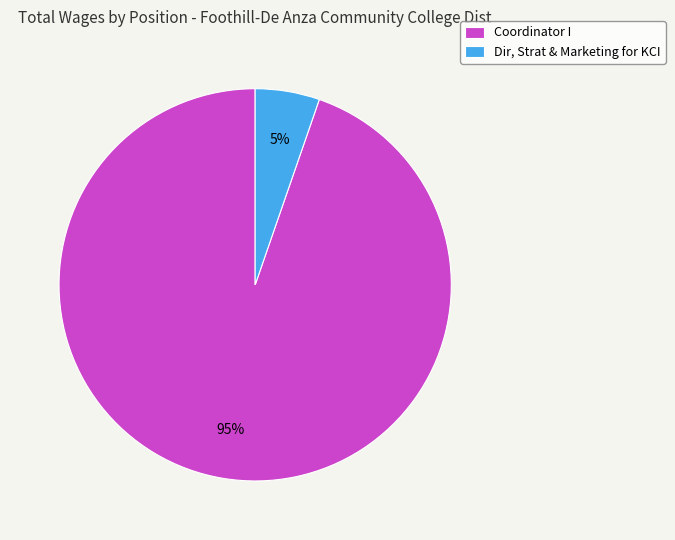

Is it true that Dir, Strat & Marketing for KCI is 5% of the pie?

True